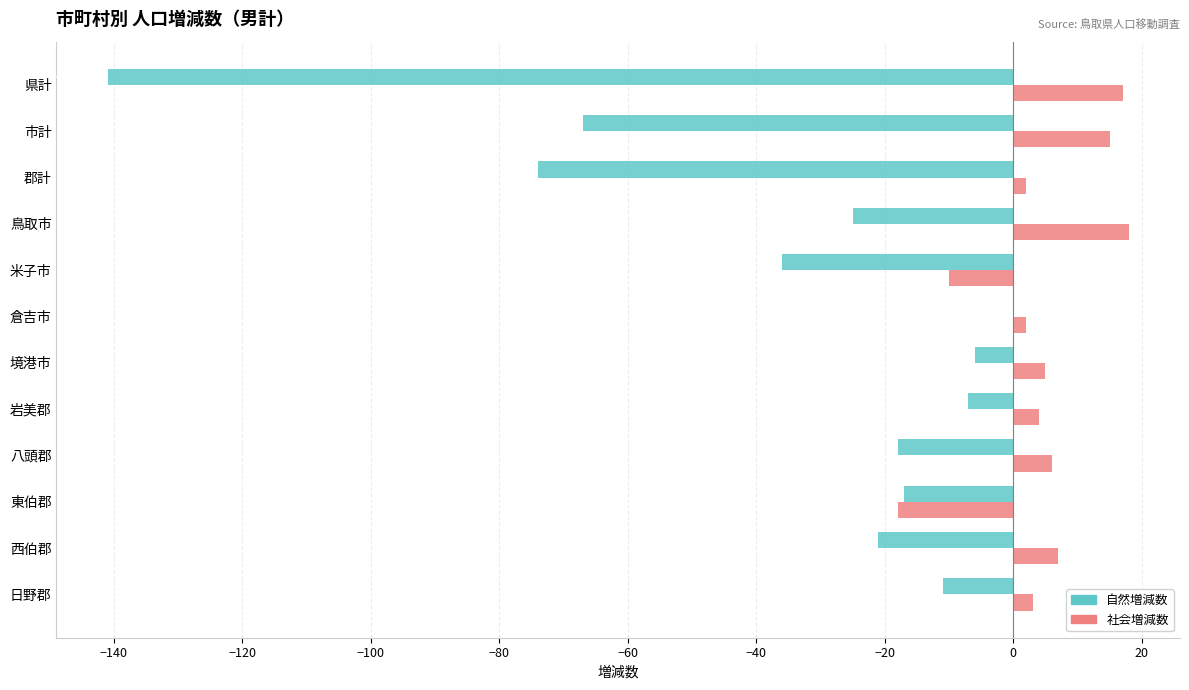

Is the value of 自然増減数 at 東伯郡 greater than the value of 社会増減数 at 八頭郡?

No